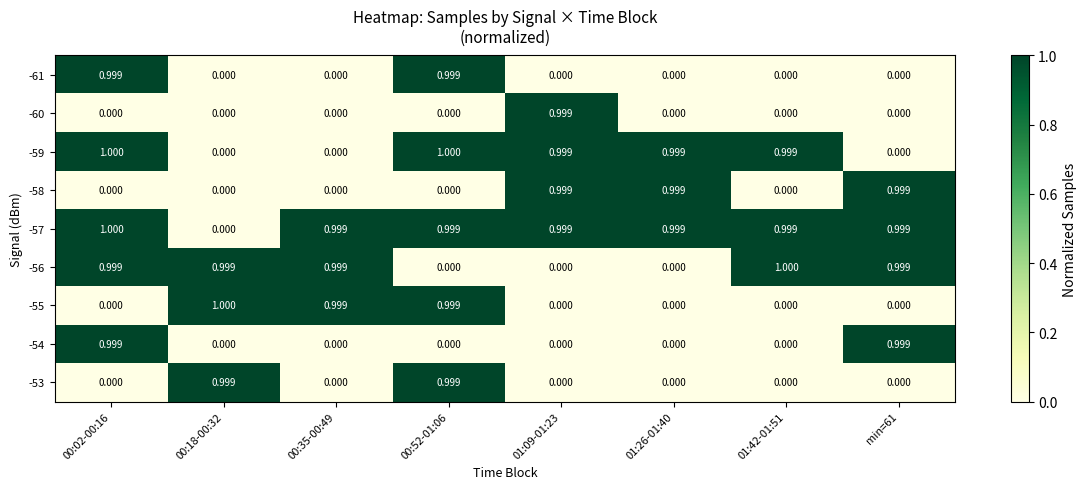

Is the value of -60 at 01:09-01:23 greater than the value of -54 at 00:52-01:06?

Yes